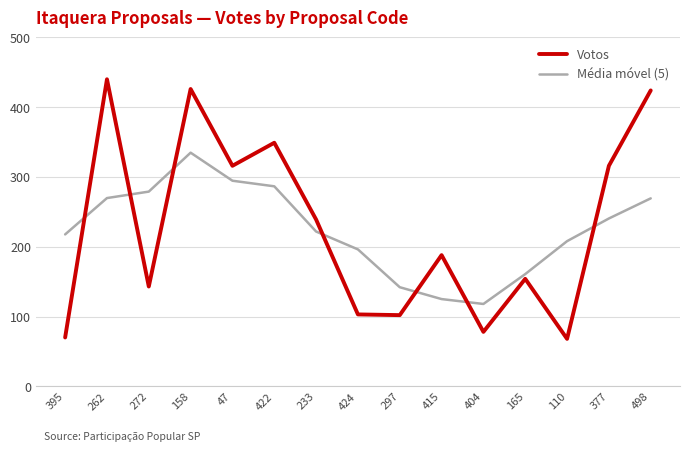

Is the value of Votos at 272 greater than the value of Média móvel (5) at 47?

No